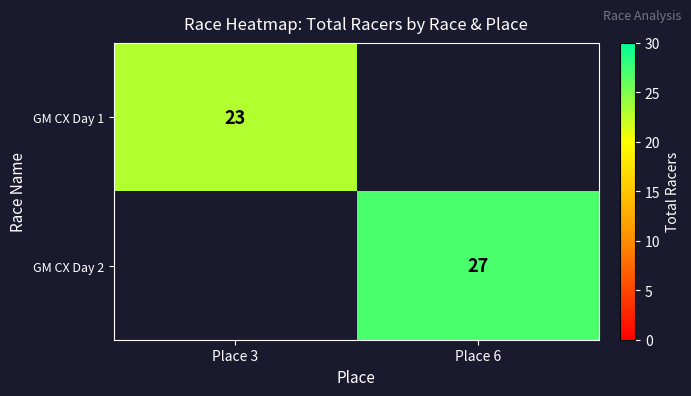

True or false: GM CX Day 2 has a value of 17 at Place 6.

False